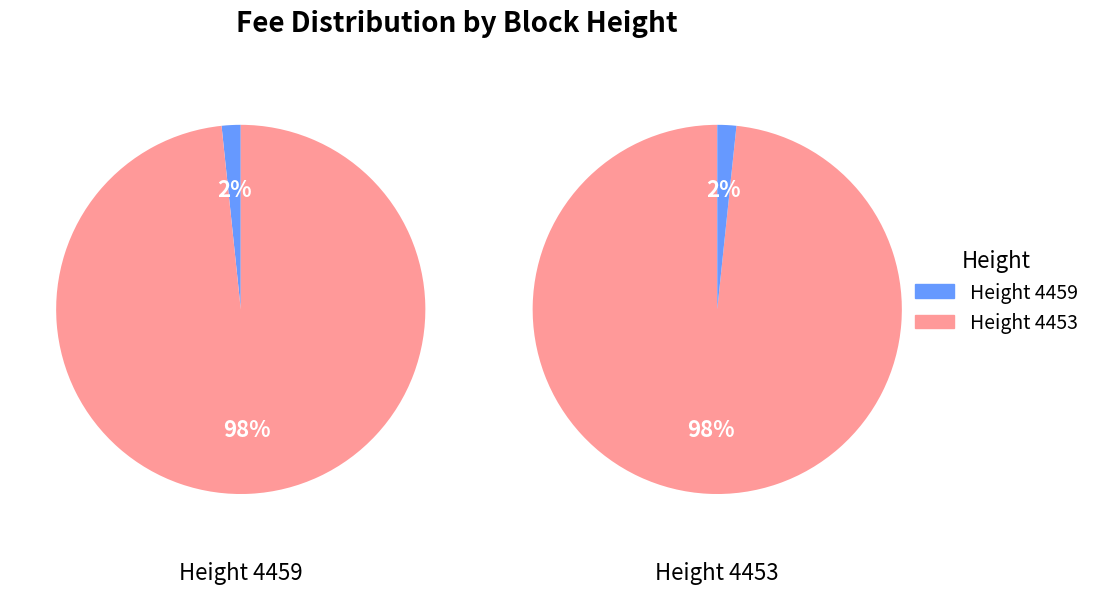

To the nearest percent, what portion does 4459 represent?

2%